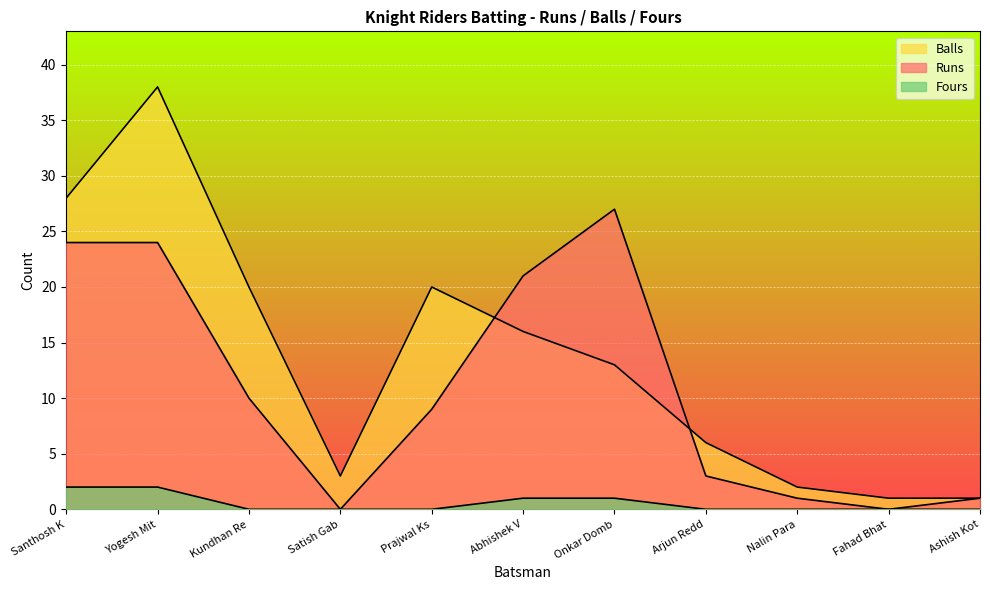

True or false: Balls and Fours cross at least once.

False